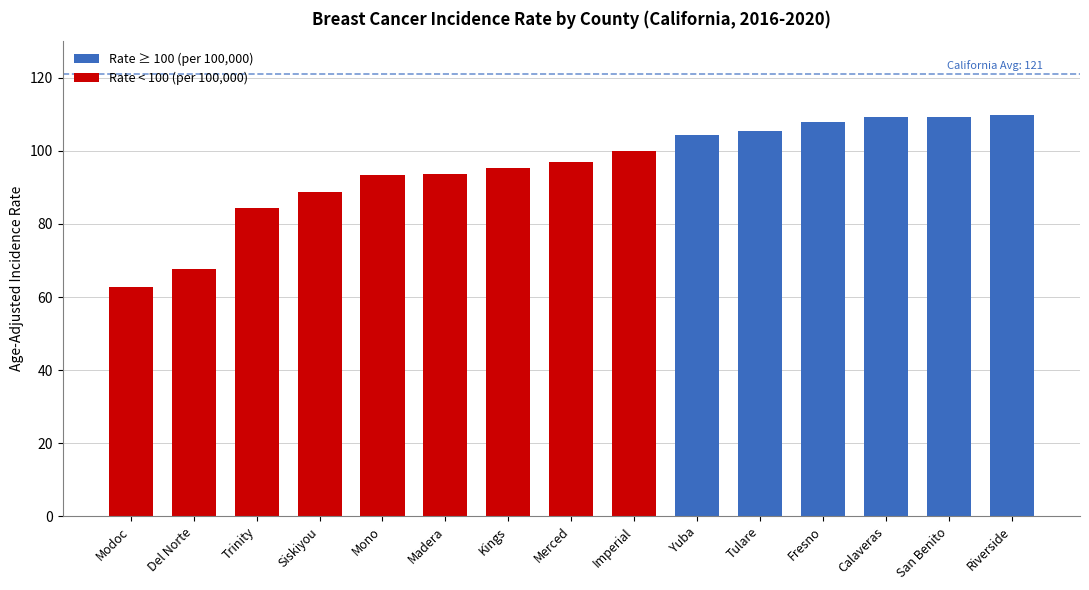

Is it true that the value at Yuba is 104.4?

True